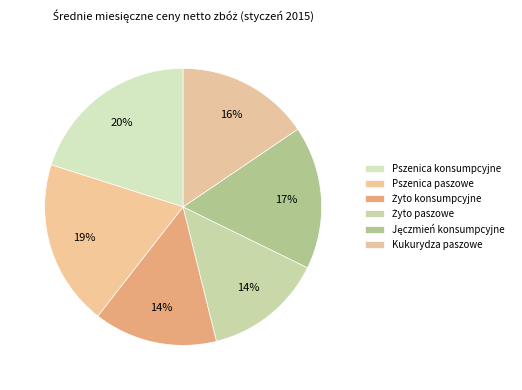

Count the number of slices in the pie.

6